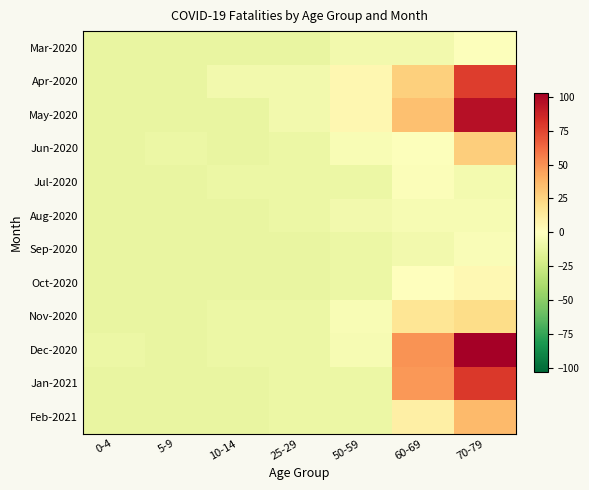

Reading left to right, transcribe all the data shown in this chart.

Mar-2020: 0-4=-11.8	5-9=-11.8	10-14=-11.8	25-29=-11.8	50-59=-6.8	60-69=-6.8	70-79=-0.8
Apr-2020: 0-4=-11.8	5-9=-11.8	10-14=-6.8	25-29=-6.8	50-59=5.2	60-69=27.2	70-79=78.2
May-2020: 0-4=-11.8	5-9=-11.8	10-14=-11.8	25-29=-6.8	50-59=5.2	60-69=33.2	70-79=95.2
Jun-2020: 0-4=-11.8	5-9=-9.8	10-14=-11.8	25-29=-9.8	50-59=-3.8	60-69=-0.8	70-79=28.2
Jul-2020: 0-4=-11.8	5-9=-11.8	10-14=-9.8	25-29=-9.8	50-59=-9.8	60-69=-1.8	70-79=-5.8
Aug-2020: 0-4=-11.8	5-9=-11.8	10-14=-11.8	25-29=-9.8	50-59=-6.8	60-69=-4.8	70-79=-4.8
Sep-2020: 0-4=-11.8	5-9=-11.8	10-14=-11.8	25-29=-11.8	50-59=-9.8	60-69=-6.8	70-79=-2.8
Oct-2020: 0-4=-11.8	5-9=-11.8	10-14=-11.8	25-29=-11.8	50-59=-9.8	60-69=0.2	70-79=4.2
Nov-2020: 0-4=-11.8	5-9=-11.8	10-14=-9.8	25-29=-9.8	50-59=-3.8	60-69=16.2	70-79=21.2
Dec-2020: 0-4=-9.8	5-9=-11.8	10-14=-9.8	25-29=-9.8	50-59=-4.8	60-69=49.2	70-79=103.2
Jan-2021: 0-4=-11.8	5-9=-11.8	10-14=-11.8	25-29=-9.8	50-59=-9.8	60-69=48.2	70-79=79.2
Feb-2021: 0-4=-11.8	5-9=-11.8	10-14=-11.8	25-29=-9.8	50-59=-9.8	60-69=10.2	70-79=36.2